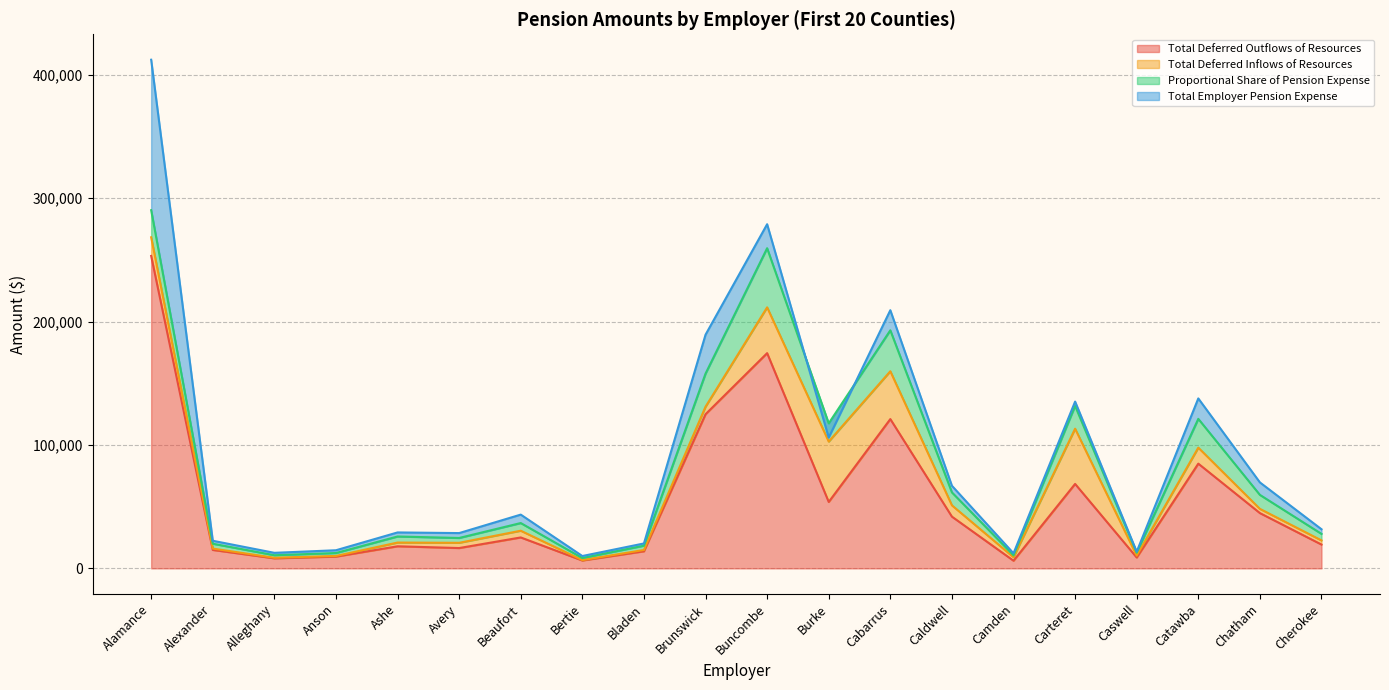

True or false: Total Deferred Outflows of Resources and Total Deferred Inflows of Resources intersect in this chart.

False